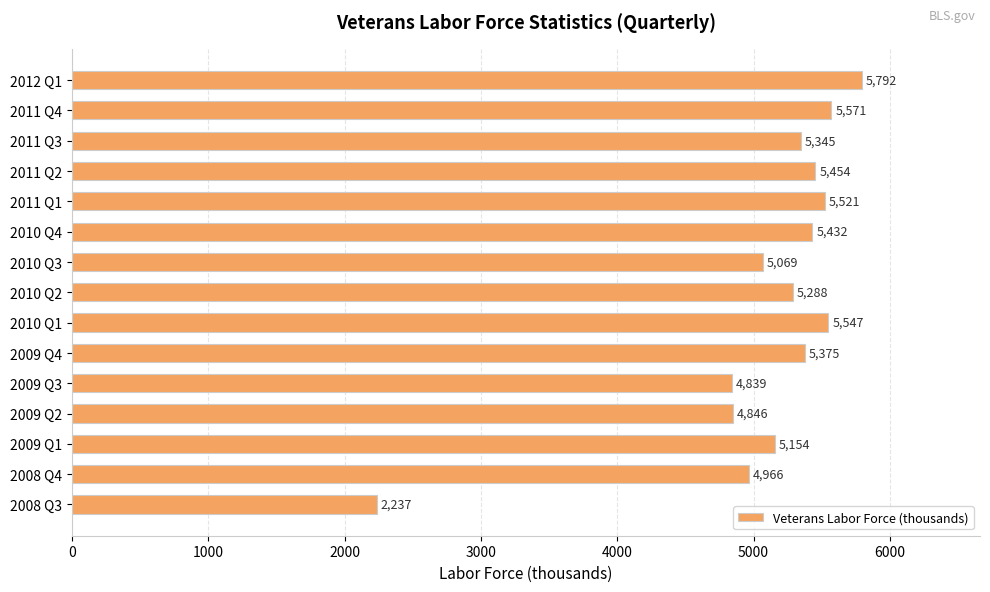

How many data points are less than 5345?

7